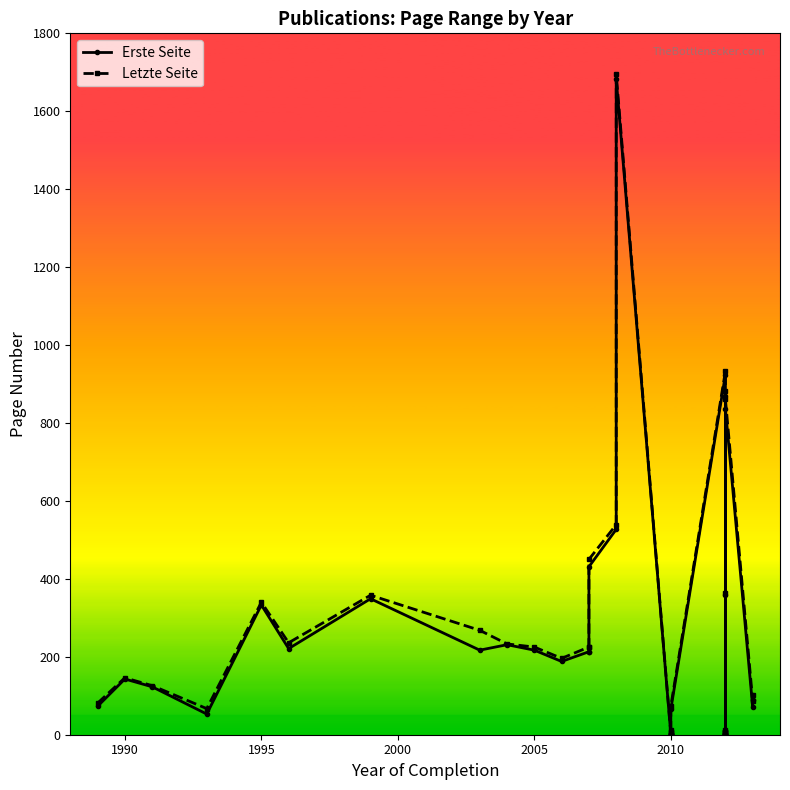

True or false: Erste Seite has more than 2 points higher than both neighbors.

True